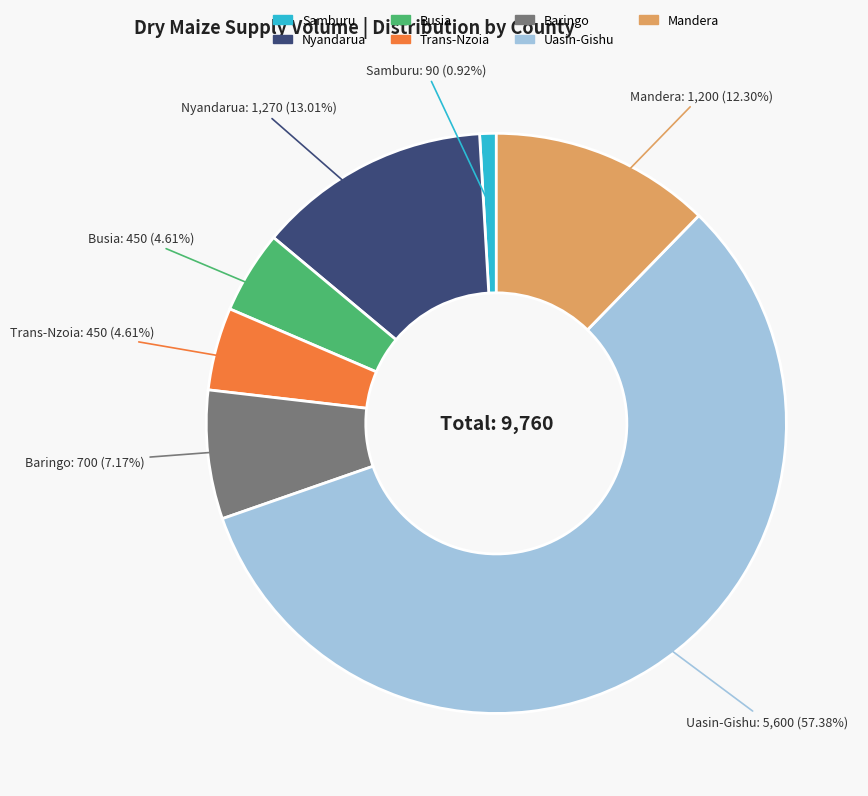

To the nearest percent, what is the difference between the largest and smallest slice percentages?

56%